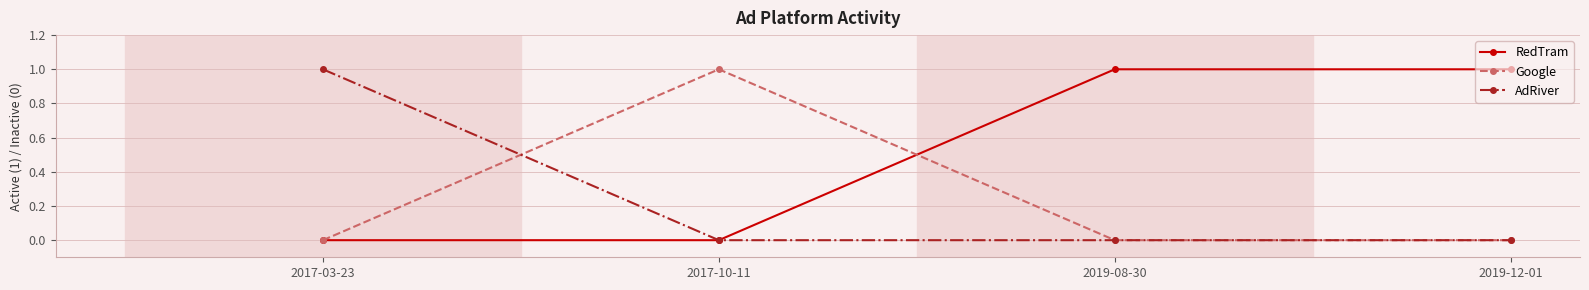

What is the maximum value for AdRiver?

1